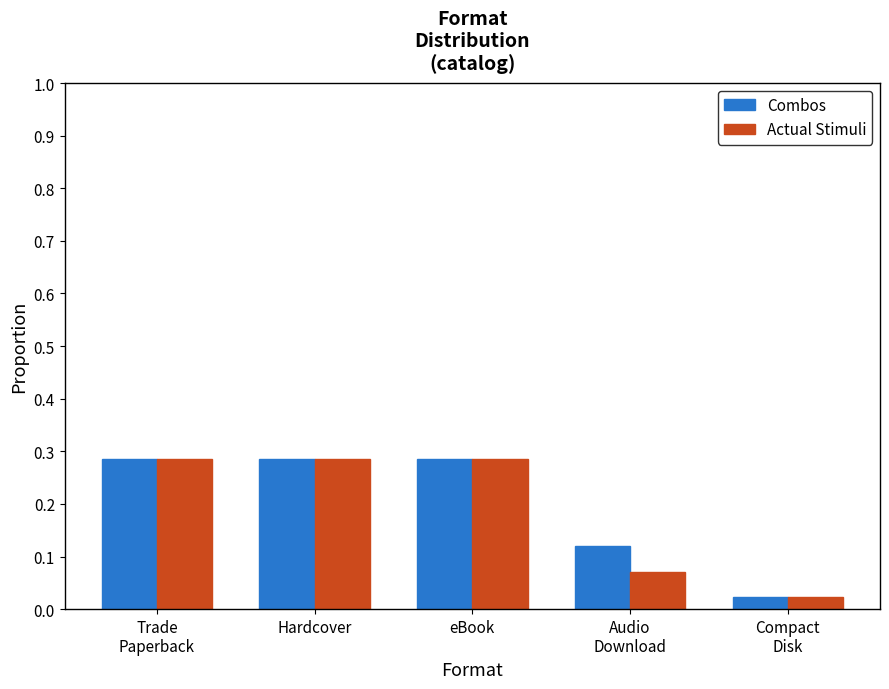

What is the difference between the second highest and second lowest values in the Combos series?

0.2